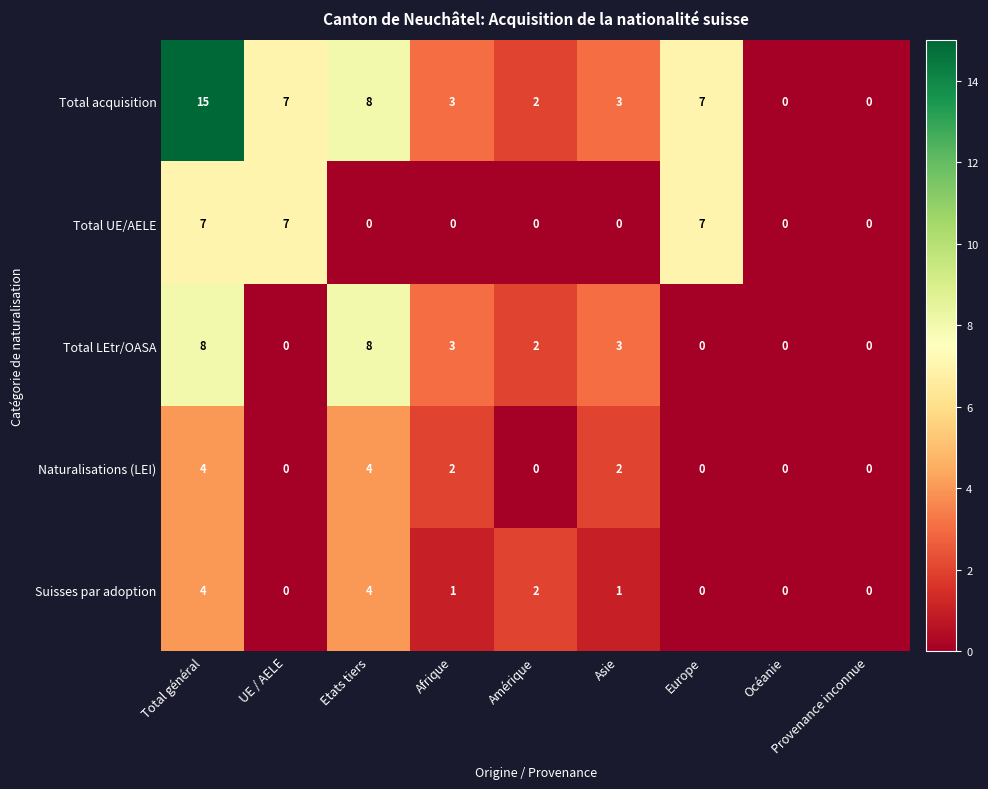

The value of Total UE/AELE at Etats tiers is 0. True or false?

True